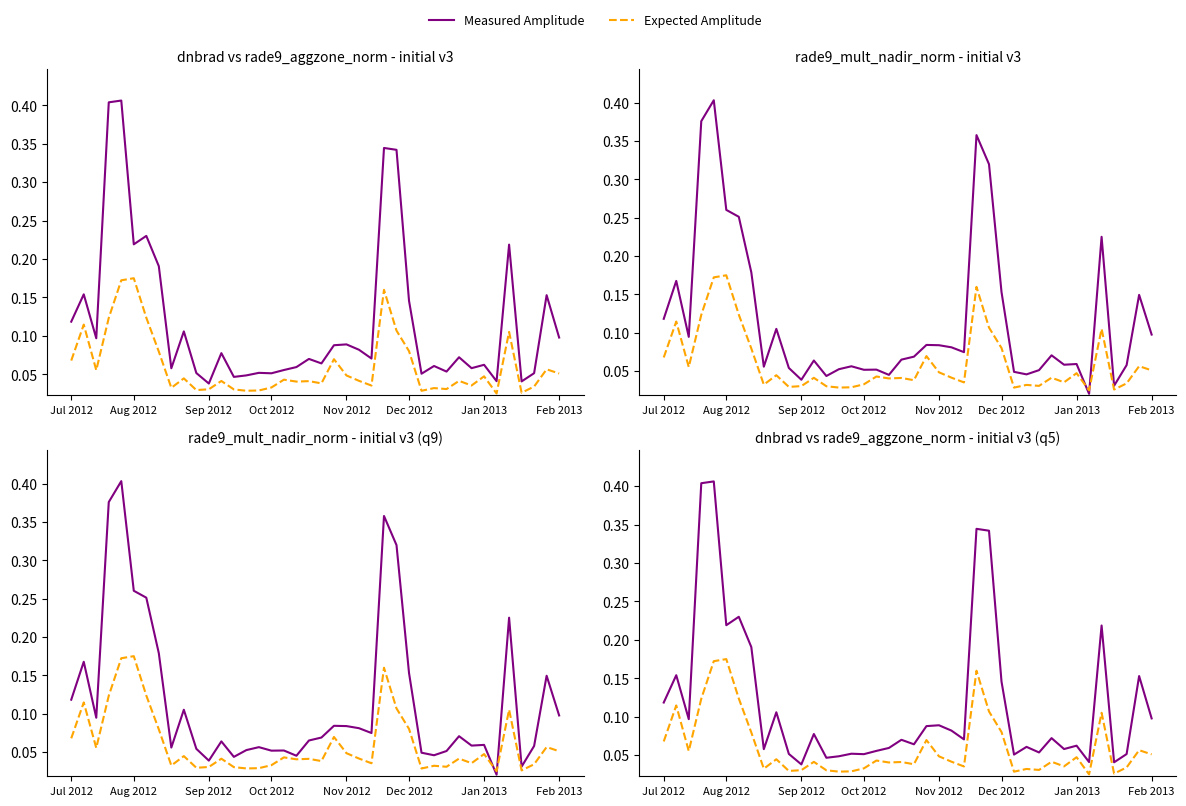

Is this an area chart (filled region under the line)?

No